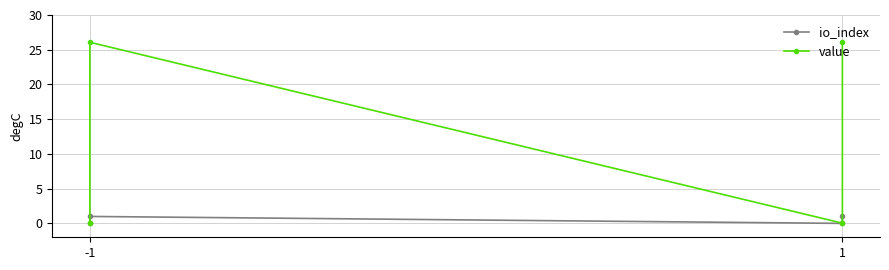

What is the sum of all value values?

52.2